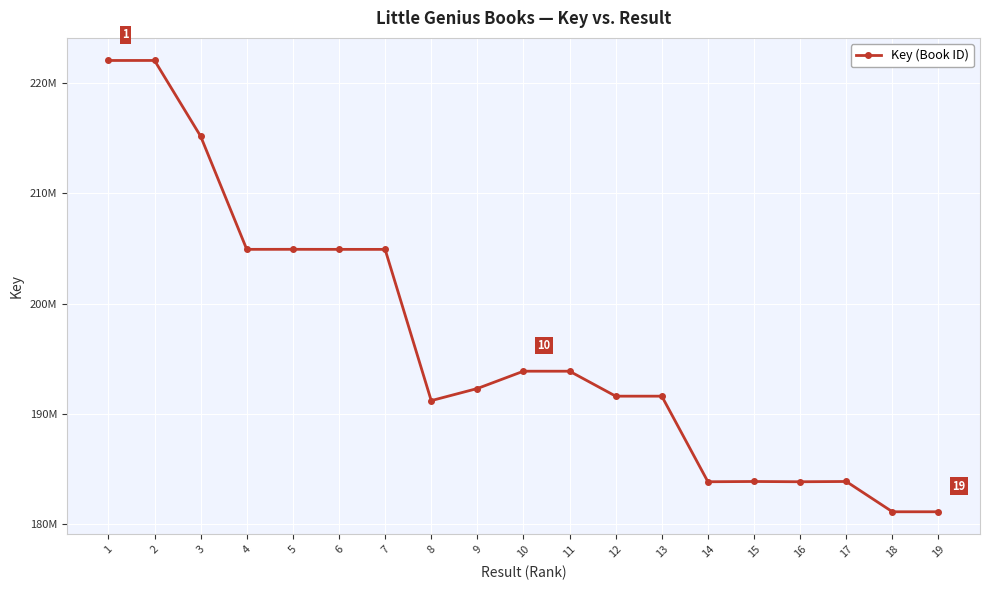

Reading left to right, extract all data points from this chart.

1=222059968	2=222061697	3=215188088	4=204930622	5=204933142	6=204928804	7=204927776	8=191210291	9=192308139	10=193879034	11=193878365	12=191614502	13=191614182	14=183852546	15=183876344	16=183852303	17=183876630	18=181130242	19=181130331